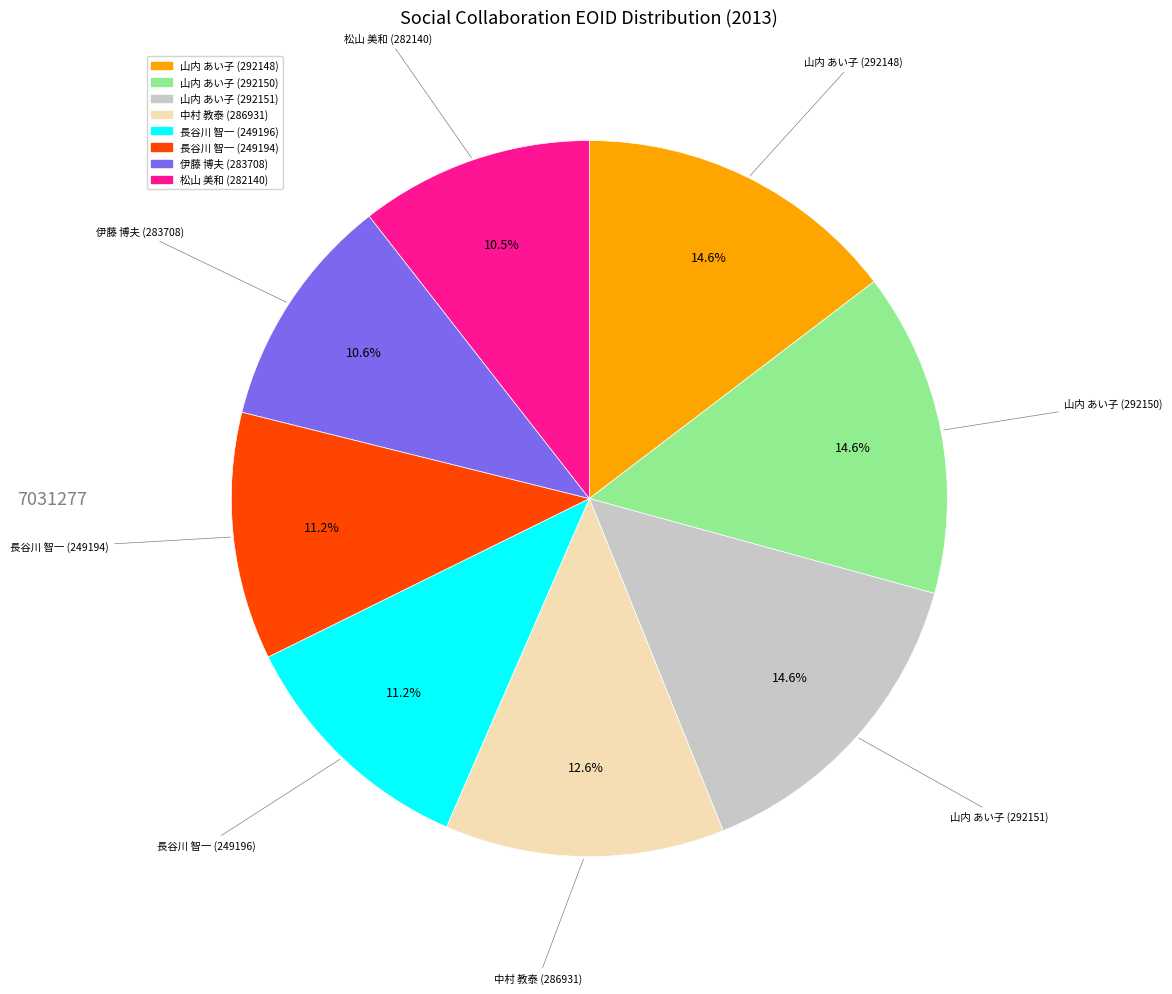

Does any single category account for the majority?

No